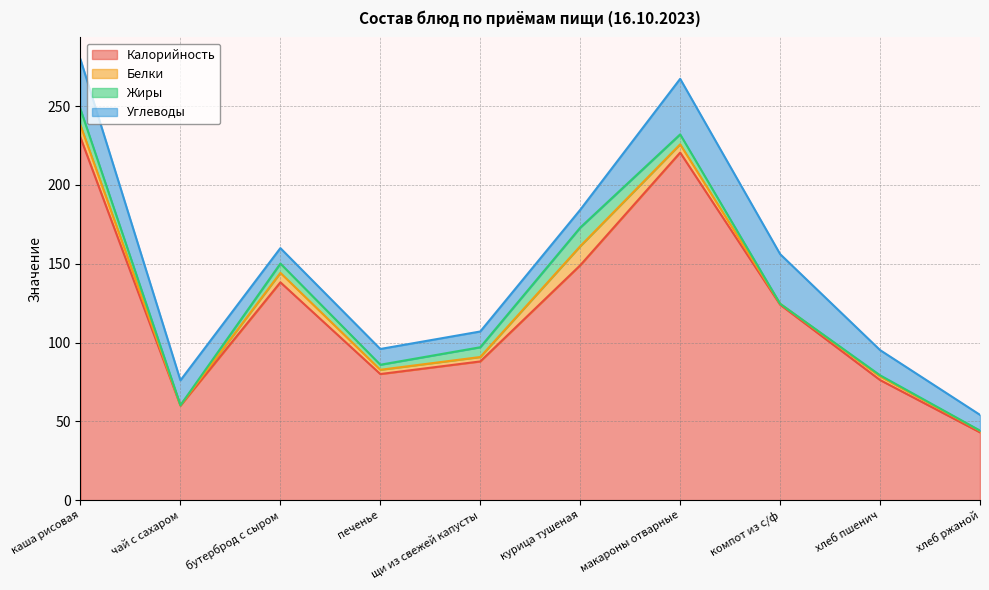

What is the spread (max minus min) of values at компот из с/ф?

124.0